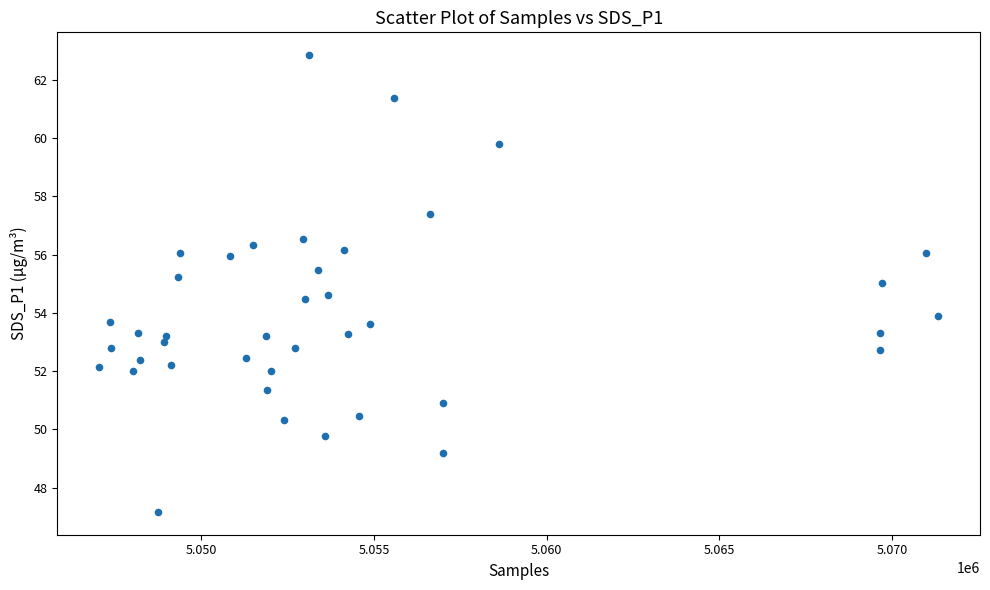

What is the range of Y values (max minus min)?

15.7